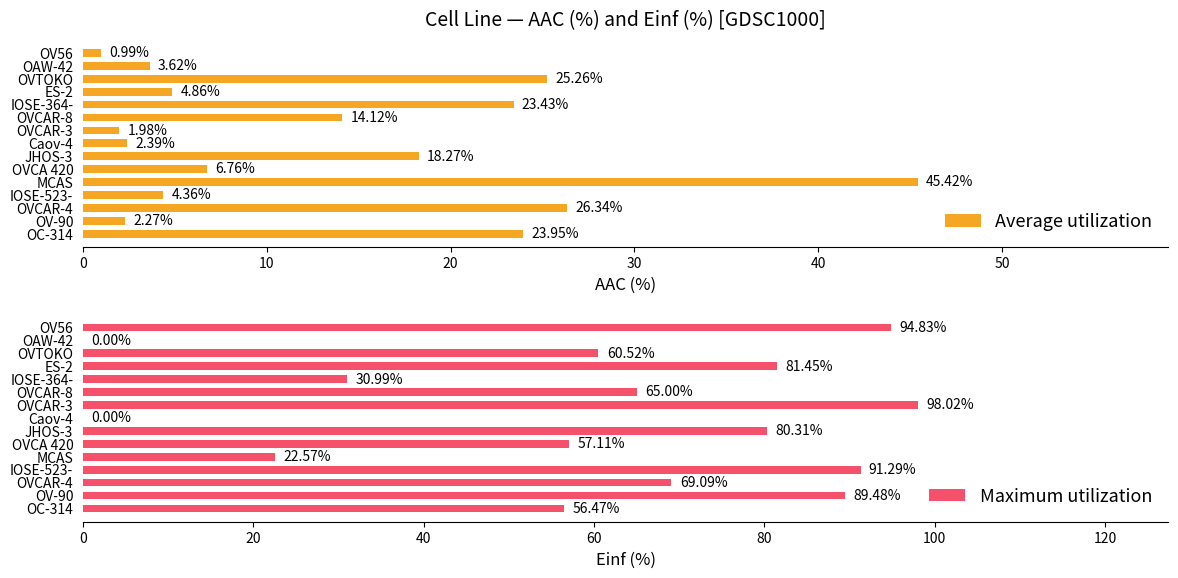

List the labels in order of Average utilization value, smallest first.

OV56, OVCAR-3, OV-90, Caov-4, OAW-42, IOSE-523-, ES-2, OVCA 420, OVCAR-8, JHOS-3, IOSE-364-, OC-314, OVTOKO, OVCAR-4, MCAS